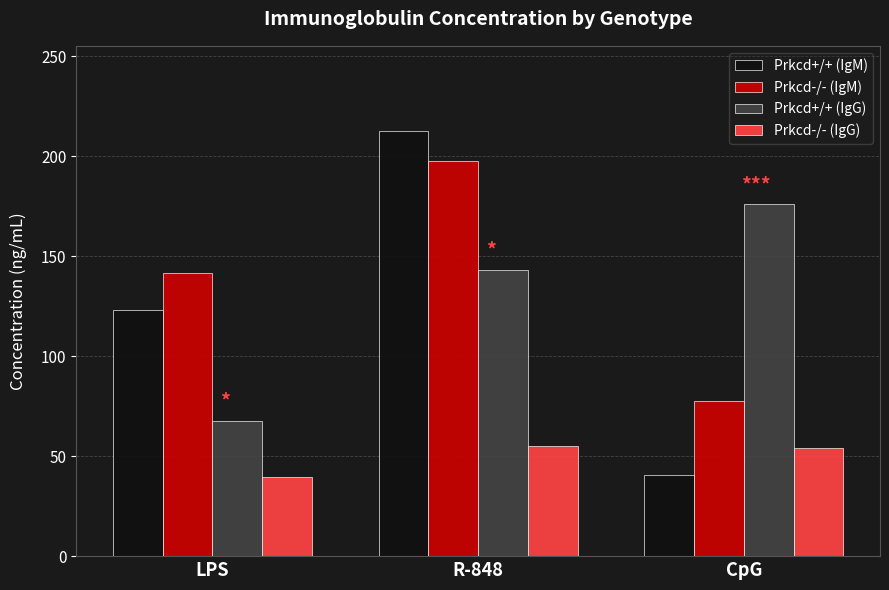

What is the difference between the highest and lowest values at CpG?

135.2